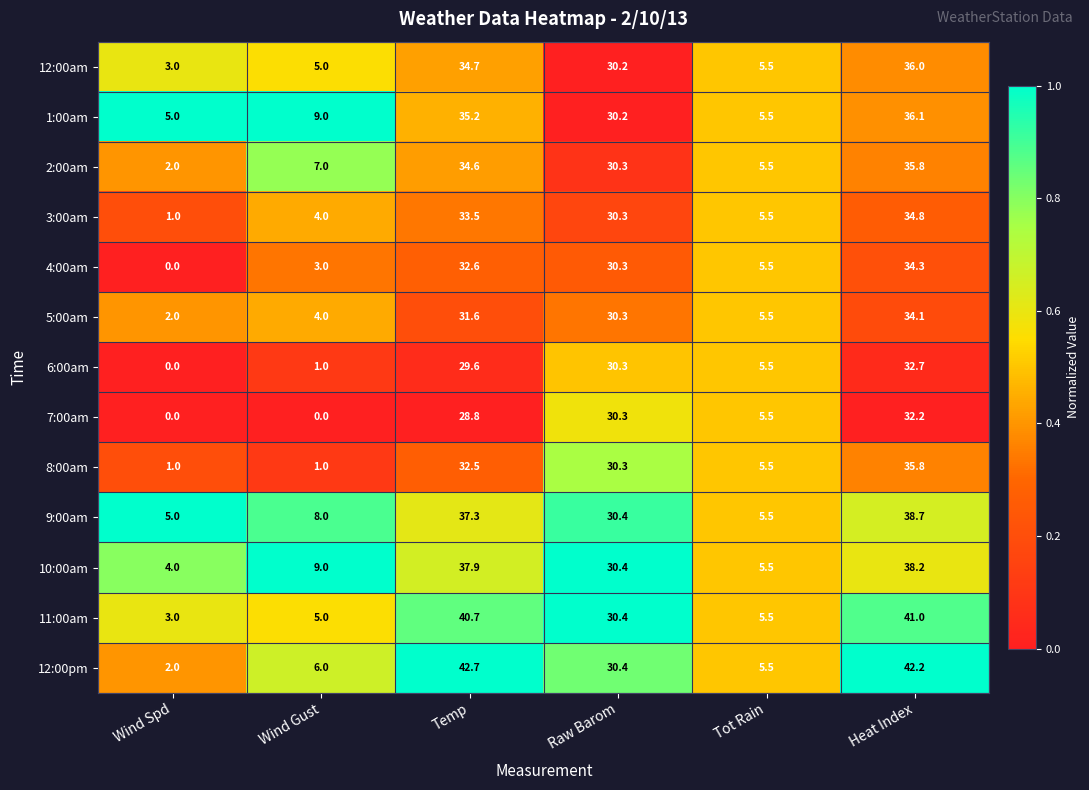

The value of 8:00am at Temp is 19.2. True or false?

False